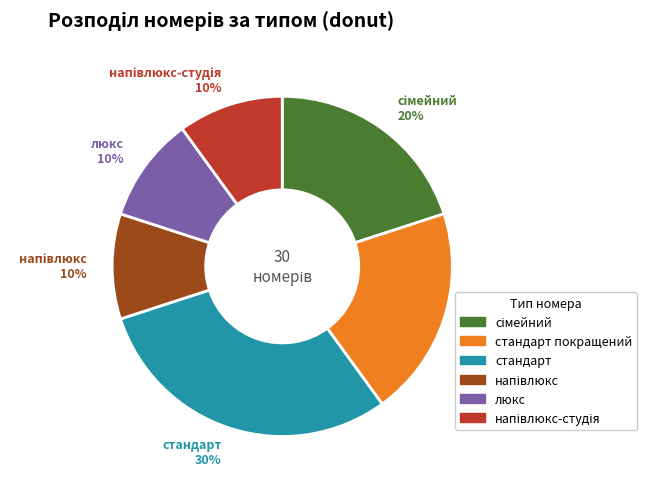

Is there a majority slice in this chart?

No